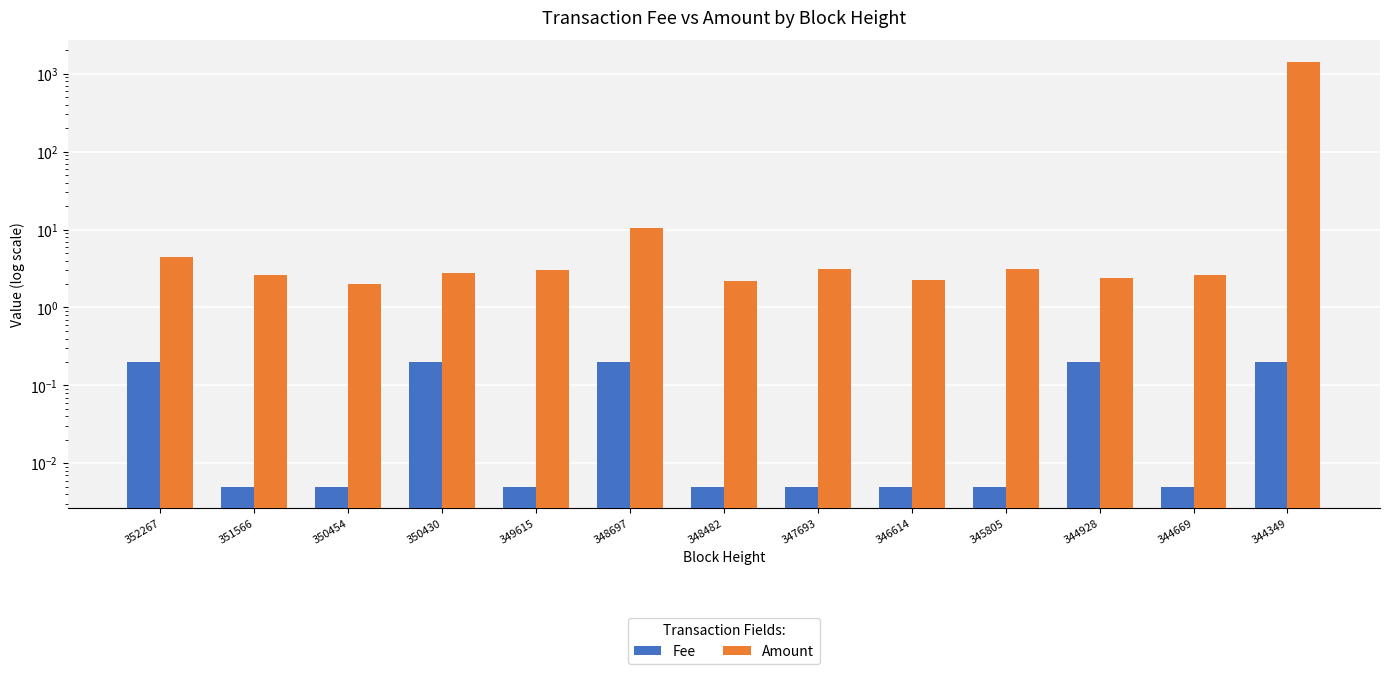

What are all the series names shown in the legend?

Fee, Amount